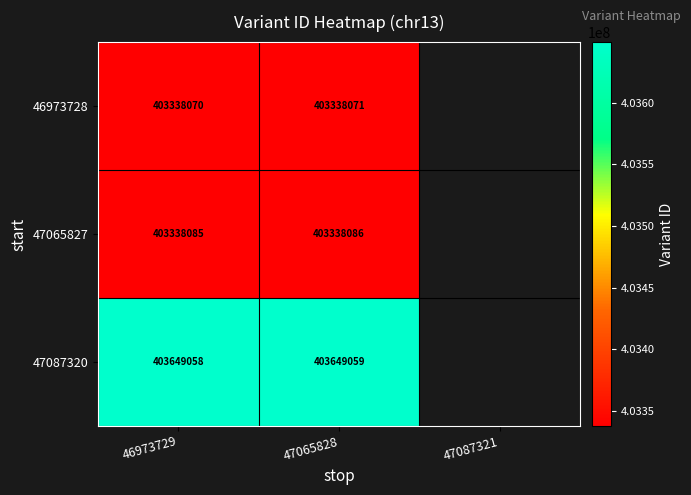

What is the sum of all 47065827 values?

806676171